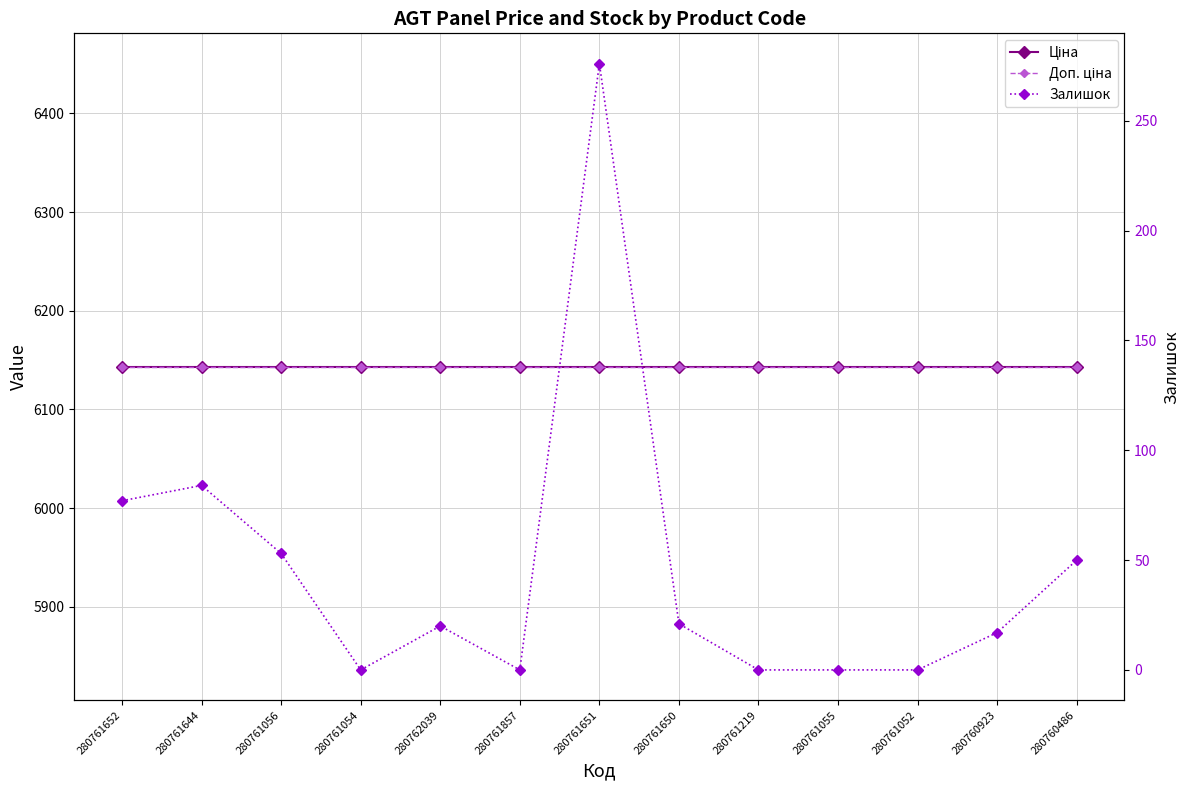

What is the sum of all Залишок values?

598.0